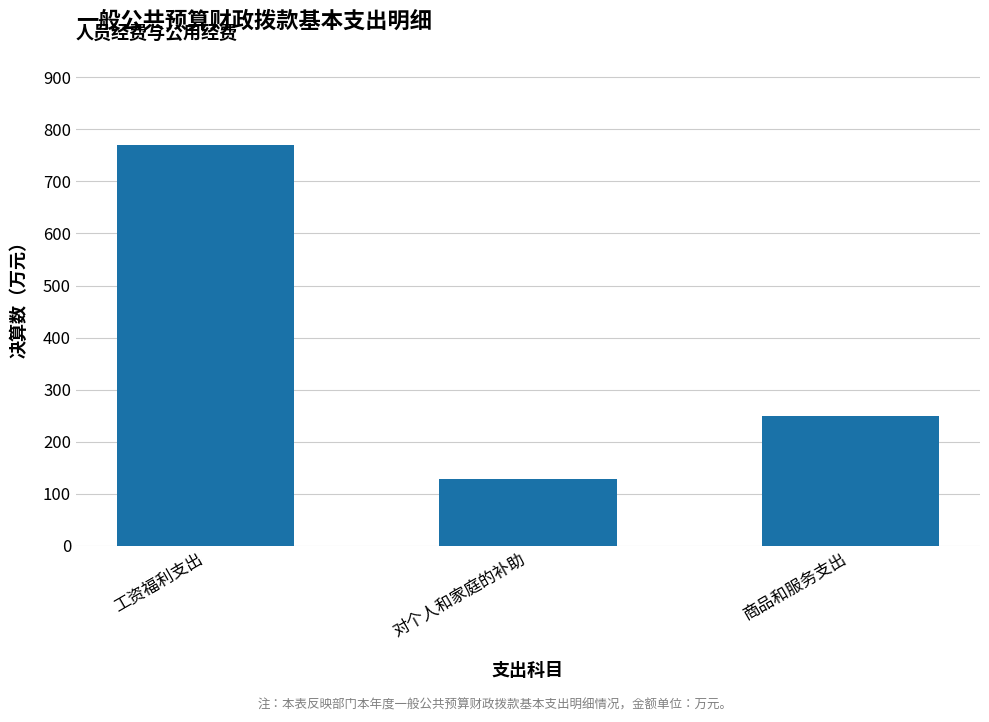

Which category has the highest value across all series?

工资福利支出